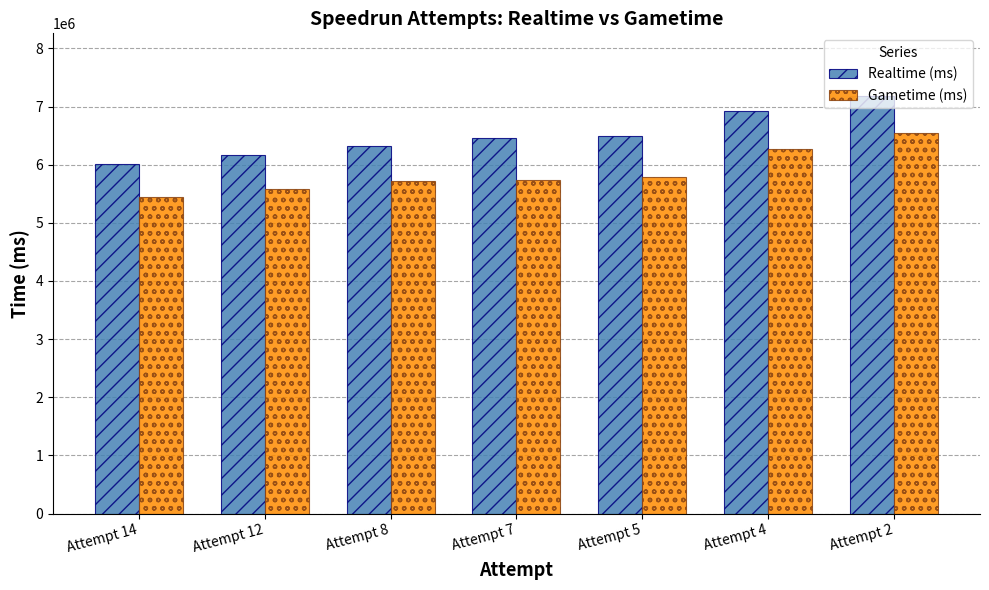

What is the difference between the Realtime (ms) values at Attempt 14 and Attempt 5?

484079